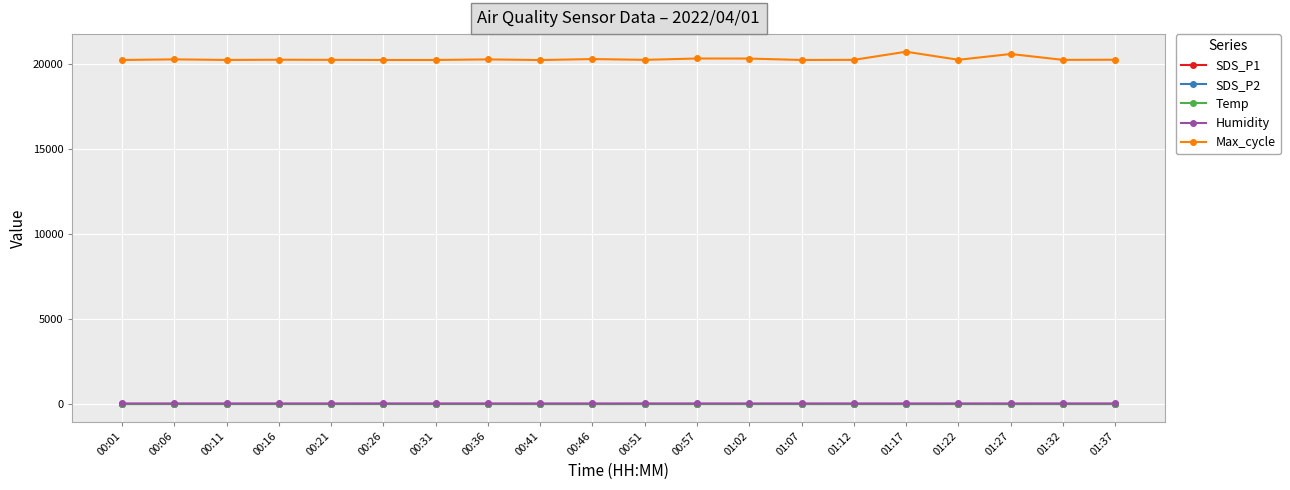

What is the label of the 13th point from the left?

01:02